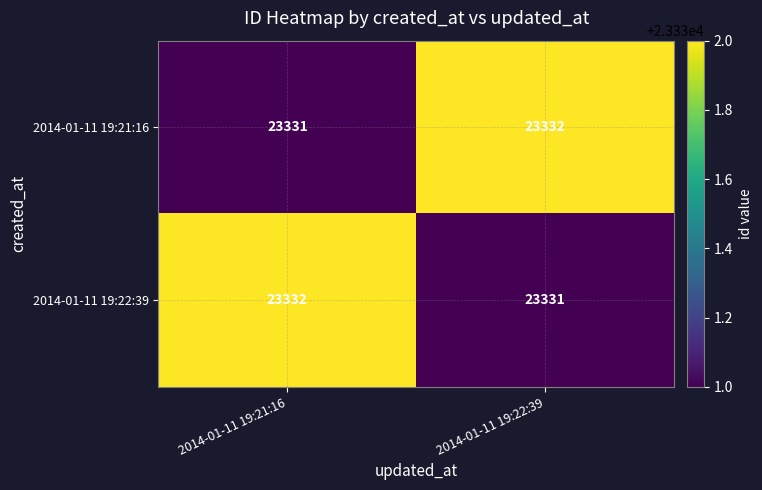

What value does the 2014-01-11 19:22:39 series have at 2014-01-11 19:21:16?

23332